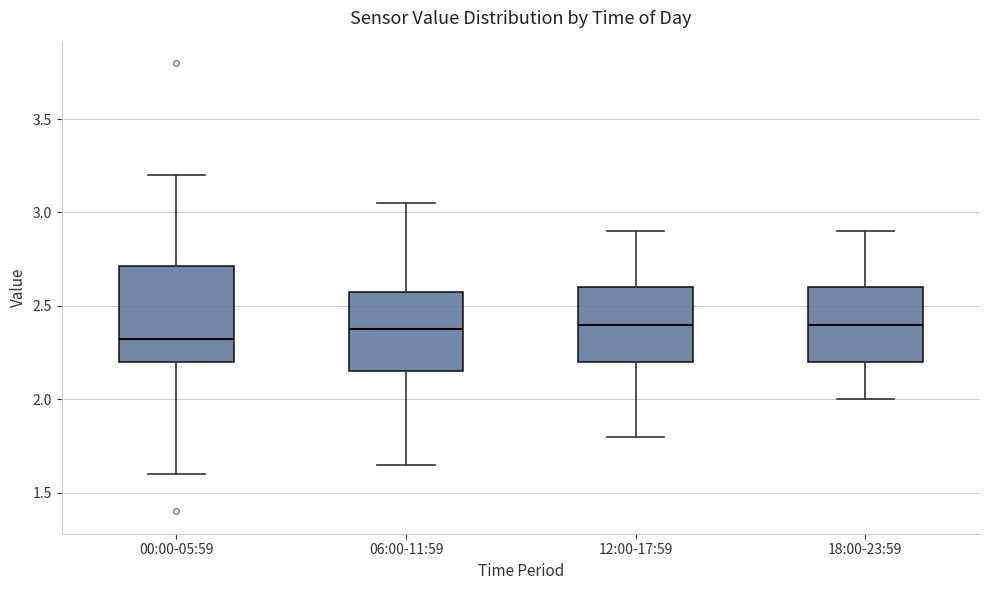

Reading left to right, read every box against the y-axis: the position of its median line, the range the box covers, and the ends of its whiskers. The values are not printed on the chart, so give them approximately, as read against the axis.

00:00-05:59: median 2.35, box 2.20 to 2.70, whiskers 1.60 to 3.20
06:00-11:59: median 2.40, box 2.15 to 2.60, whiskers 1.65 to 3.05
12:00-17:59: median 2.40, box 2.20 to 2.60, whiskers 1.80 to 2.90
18:00-23:59: median 2.40, box 2.20 to 2.60, whiskers 2.00 to 2.90